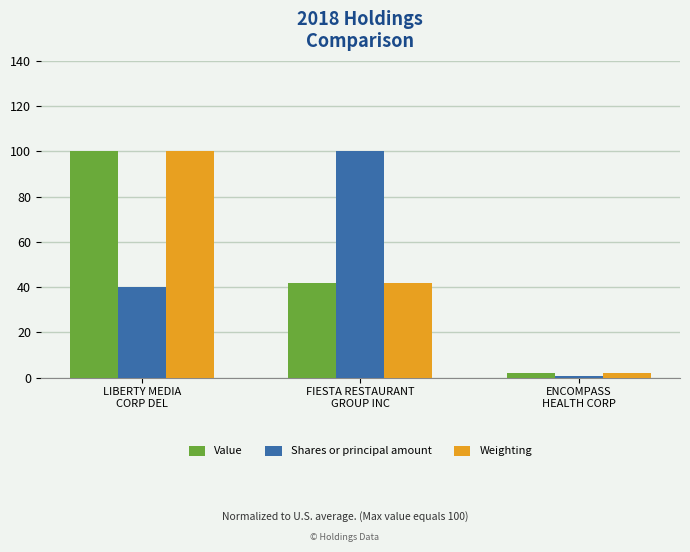

Reading left to right, transcribe all the data shown in this chart.

Value: 100.0	42.0	1.9
Shares or principal amount: 40.1	100.0	0.6
Weighting: 100.0	42.0	1.9